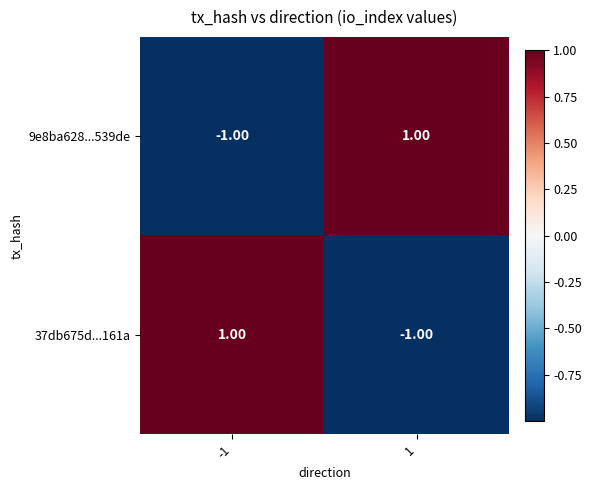

Rank the categories by 9e8ba628...539de value from highest to lowest.

1, -1